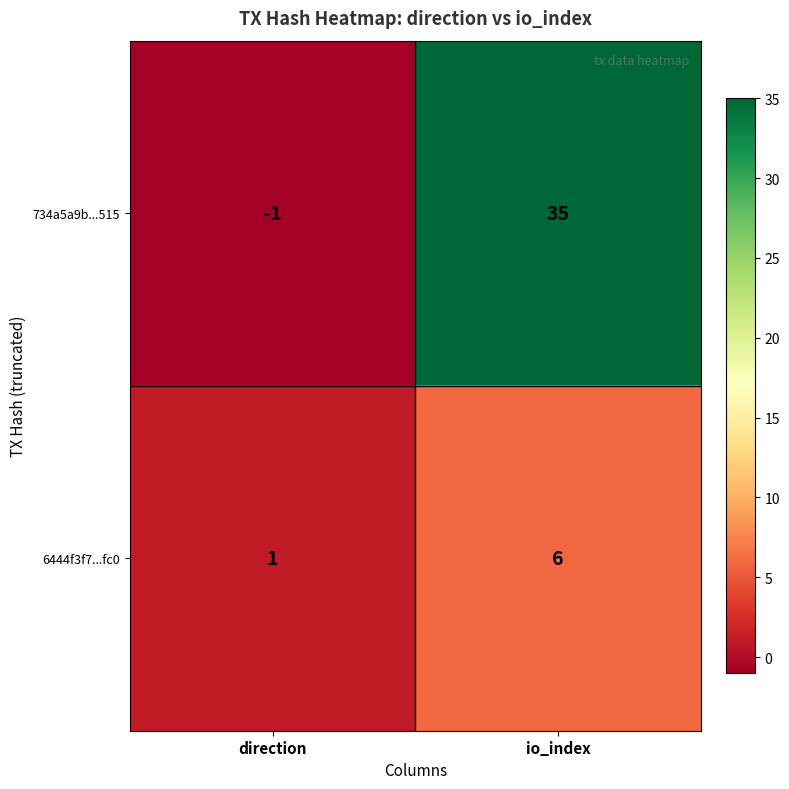

What is the highest value of the 6444f3f7...fc0 series?

6